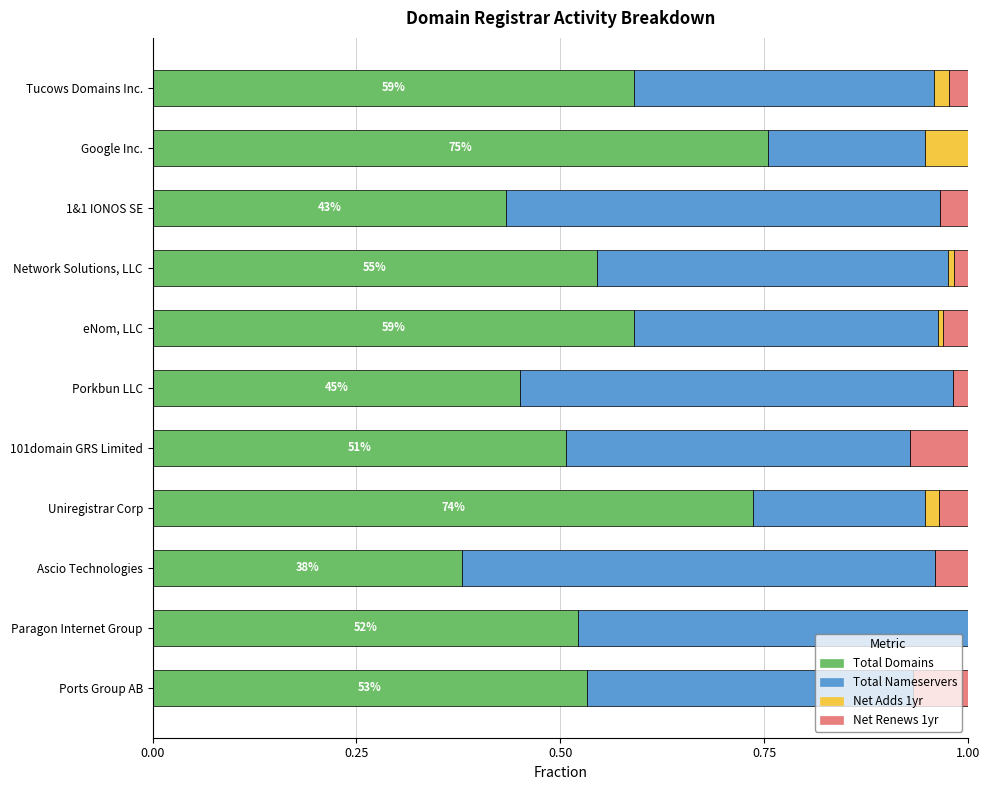

What is the total value across all series at 1&1 IONOS SE?

1.0